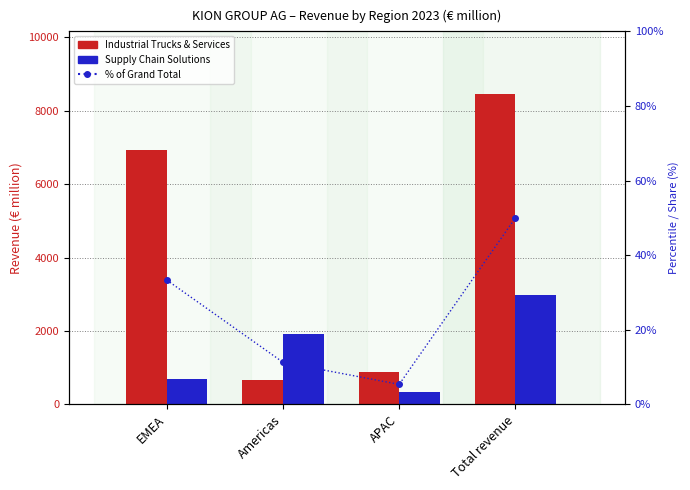

What is the label of the 4th bar from the right?

EMEA